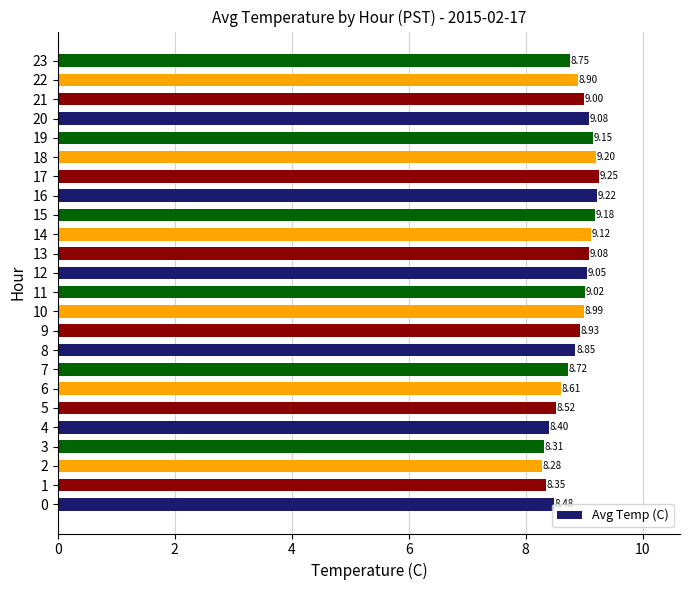

True or false: the data shows 3.9 at 13.

False